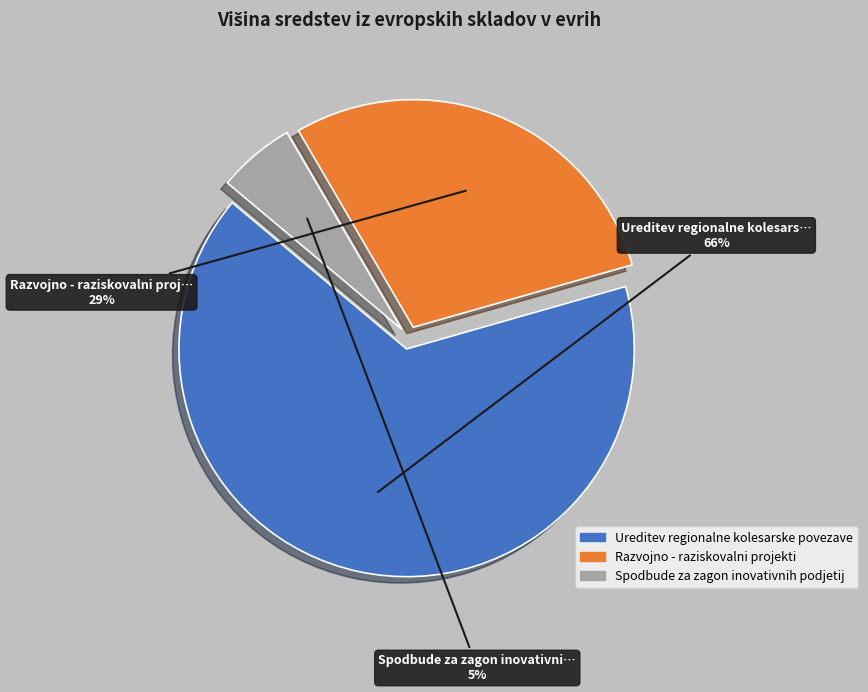

Which category has the biggest portion of the pie?

Ureditev regionalne kolesarske povezave